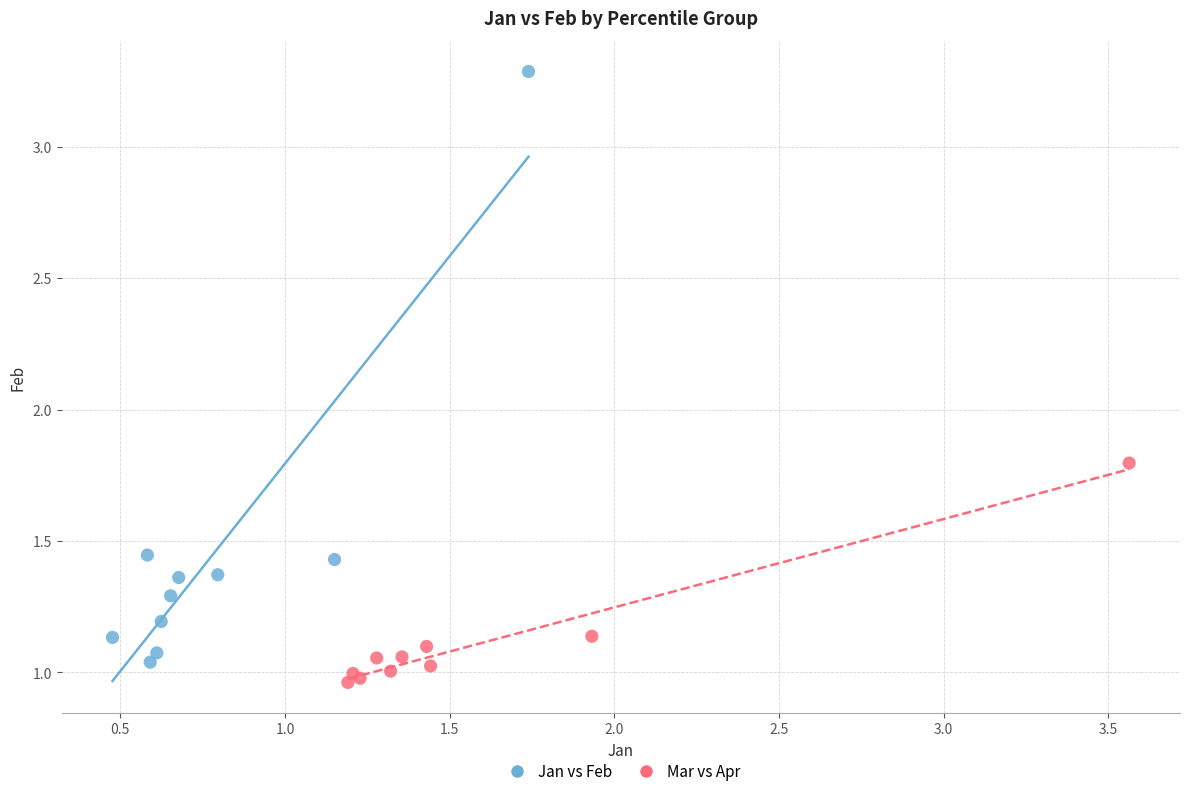

Which series has the widest spread of Y values?

Jan vs Feb